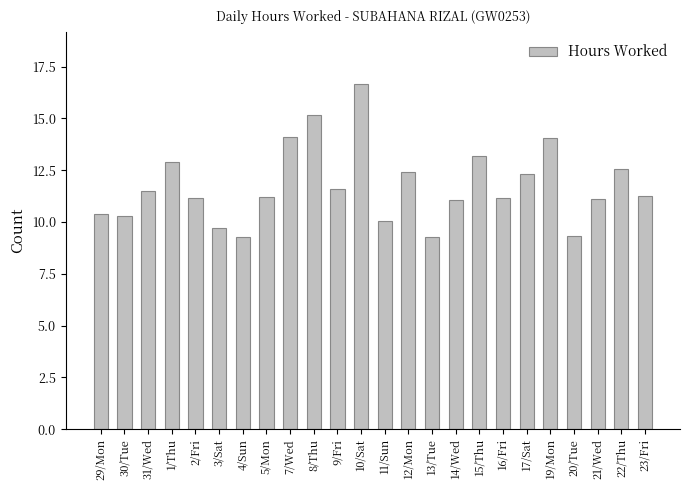

What is the ratio of the value at 14/Wed to the value at 2/Fri?

1.0